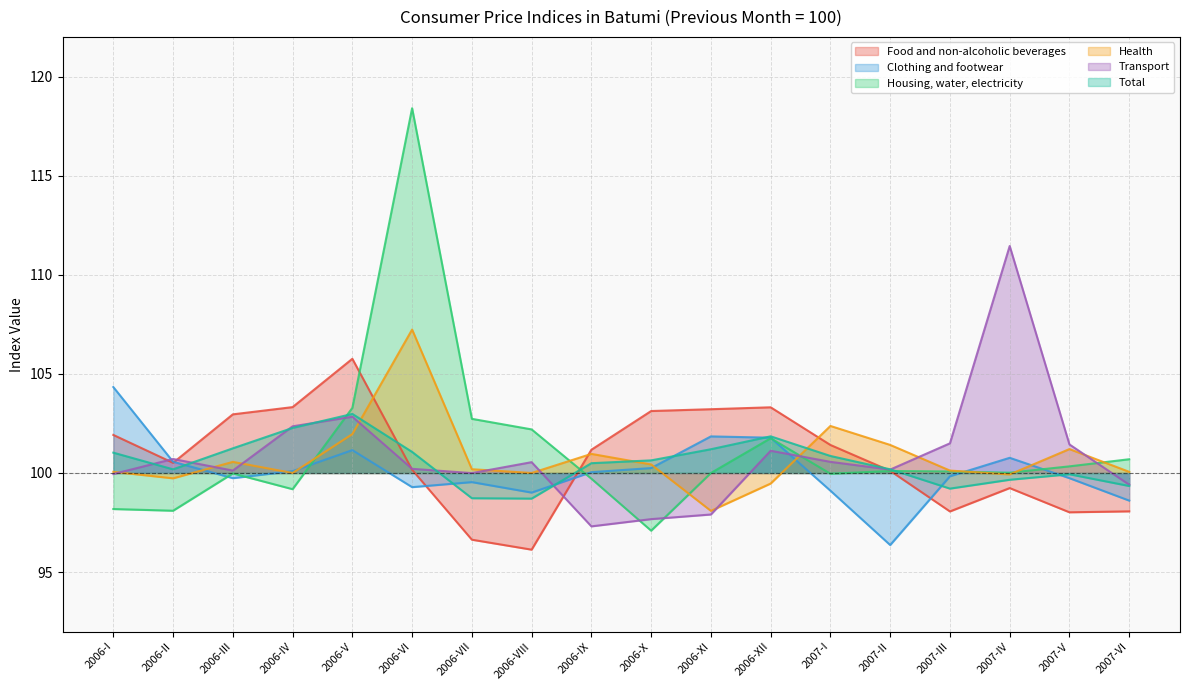

What is the sum of the Clothing and footwear values at 2006-III and 2007-VI?

198.3